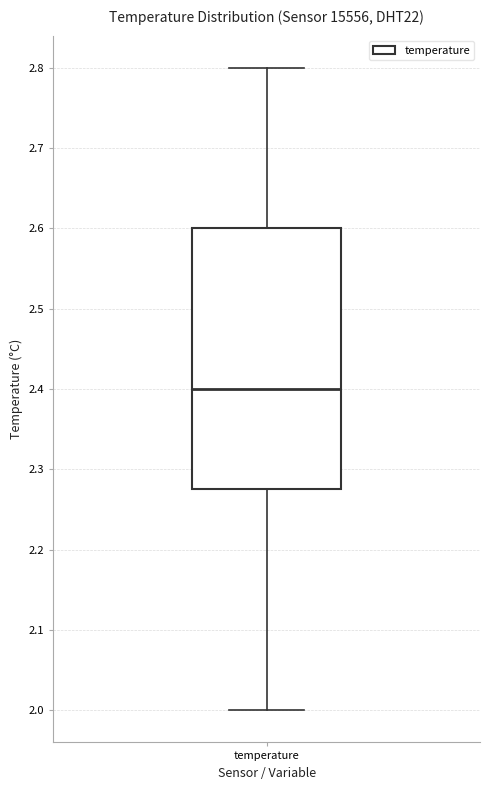

Read this box plot against the y-axis: the position of the median line, the range covered by the box, and the ends of both whiskers. The values are not printed on the chart, so give them approximately, as read against the axis.

median 2.40, box 2.28 to 2.60, whiskers 2.00 to 2.80